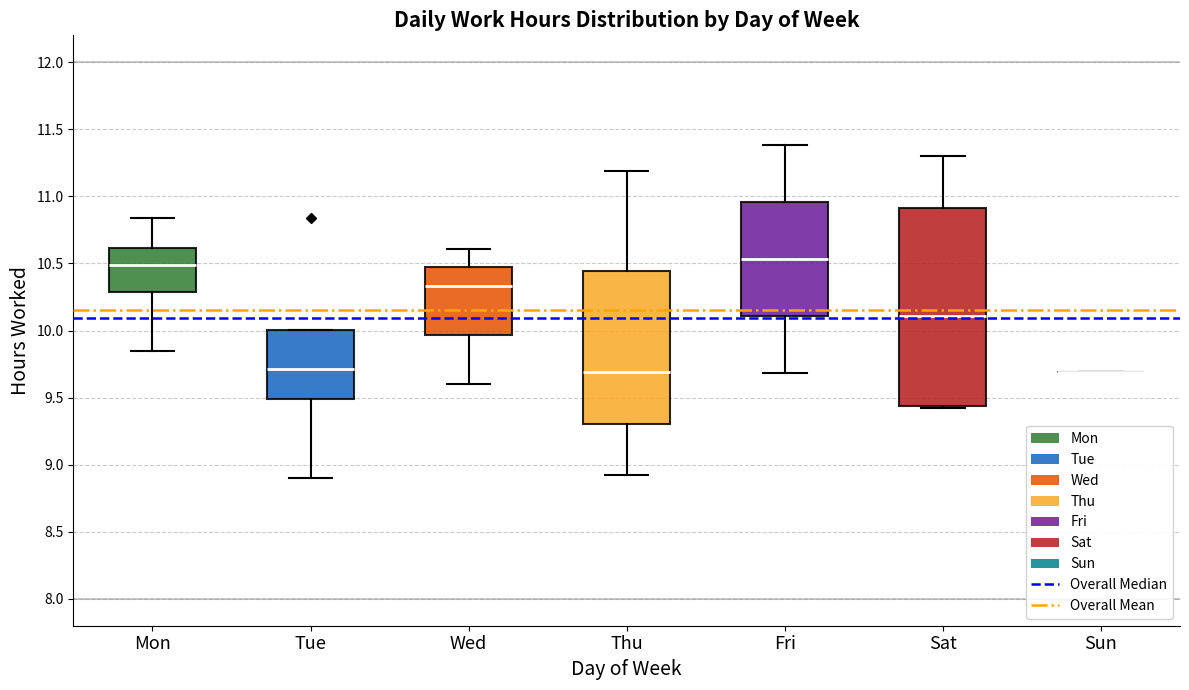

Where is the lower edge of the box for Fri on the y-axis? The values are not printed on the chart, so give them approximately, as read against the axis.

10.10